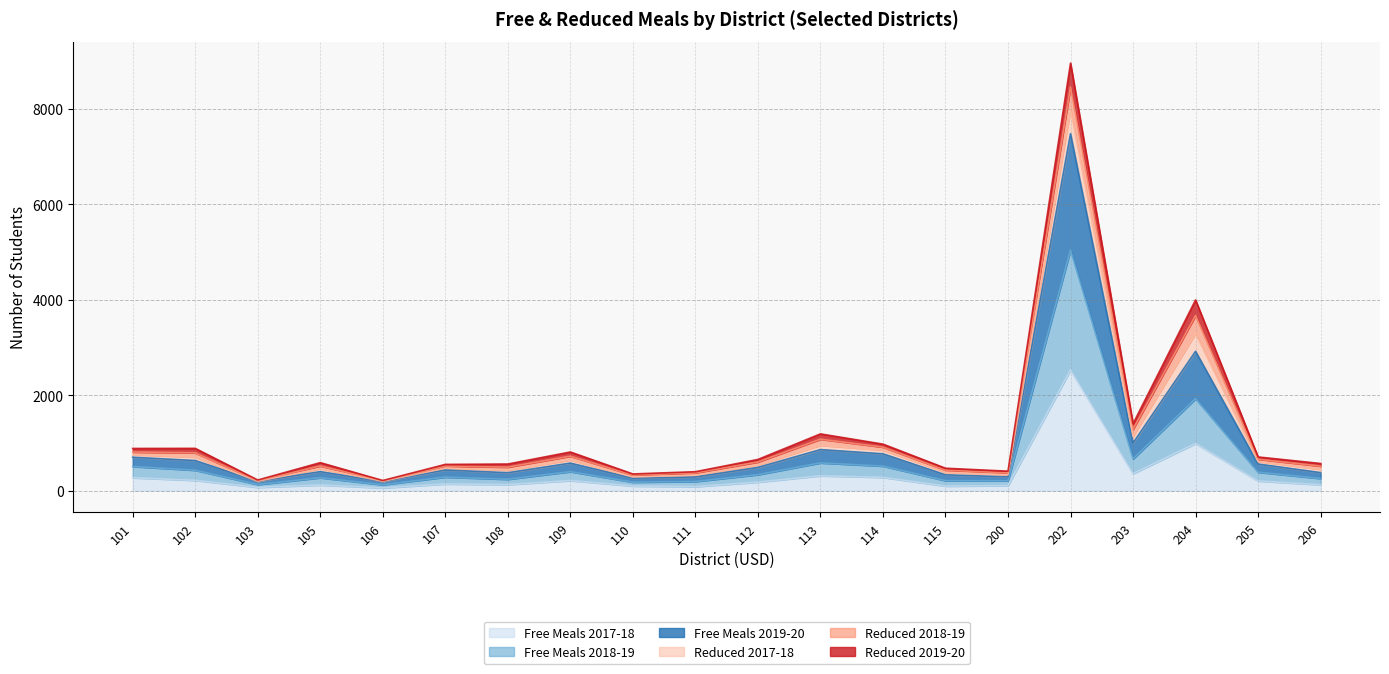

At which category is the sum across all series the highest?

202